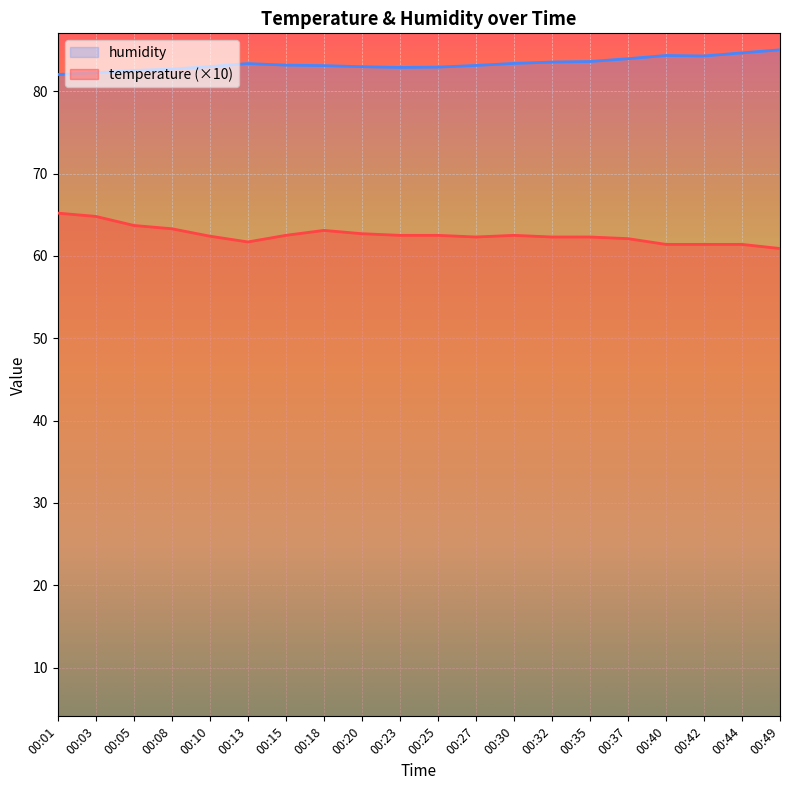

True or false: humidity has a value of 82.7 at 00:08.

True